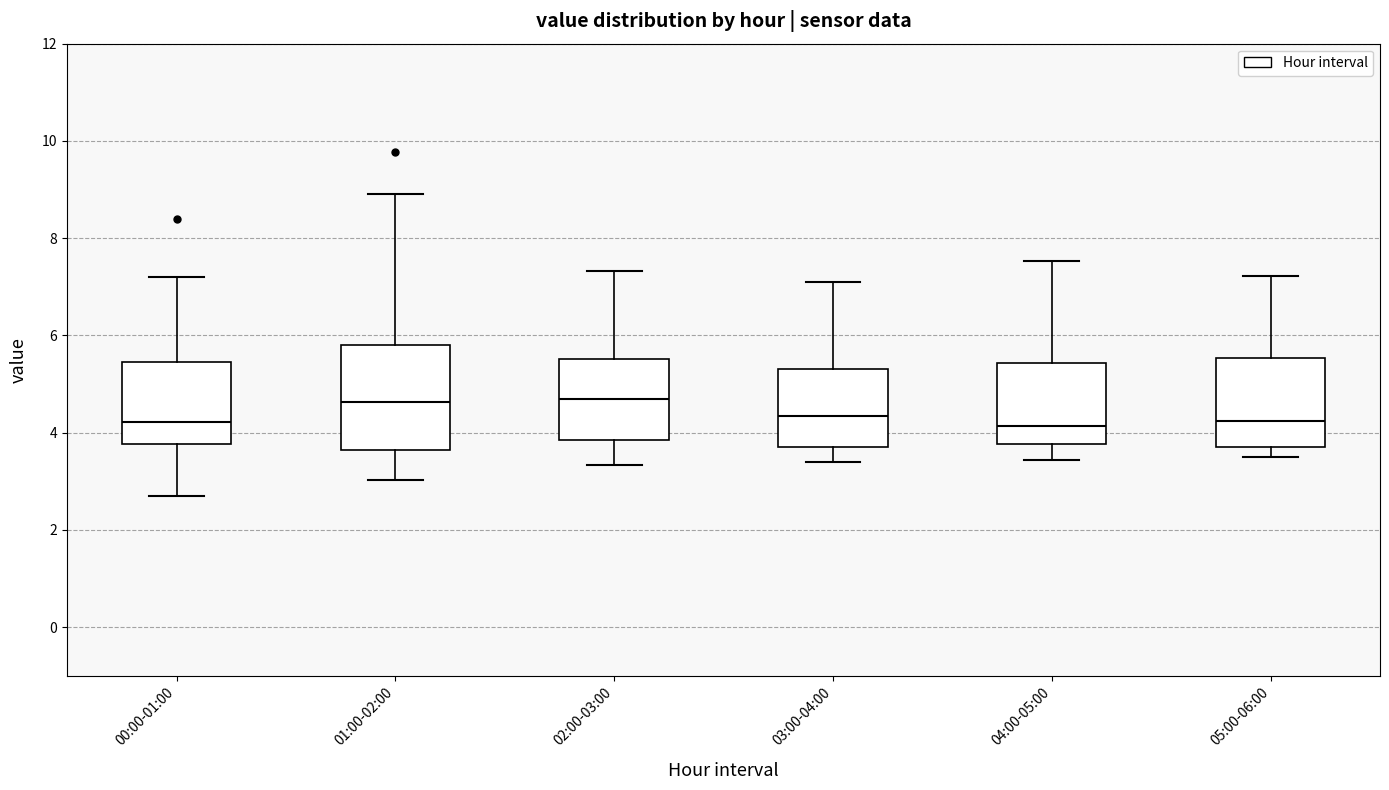

Which box is the tallest, from its lower edge to its upper edge?

01:00-02:00